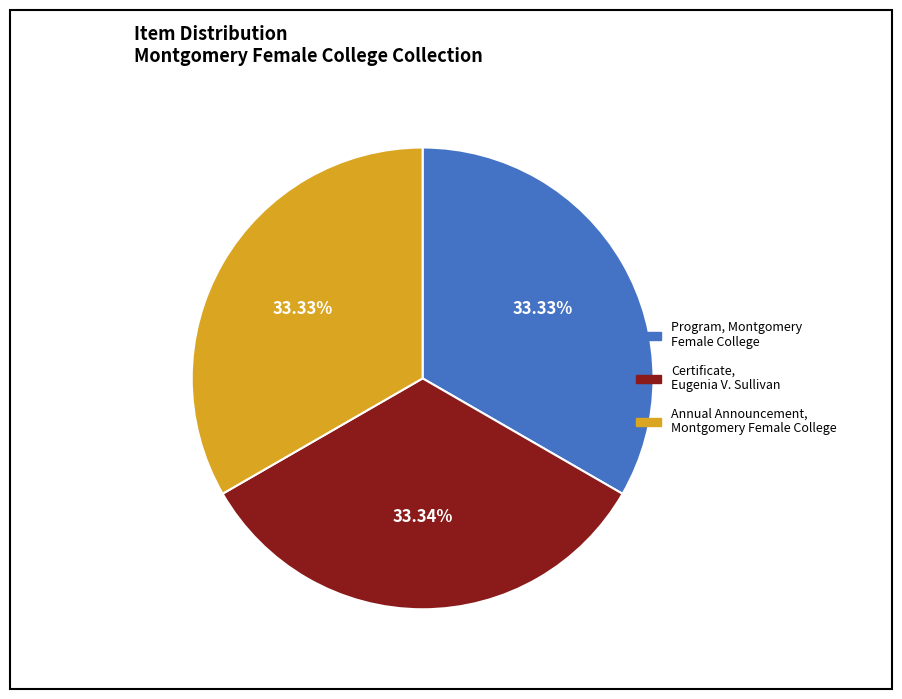

True or false: Certificate, Eugenia V. Sullivan accounts for 33% of the total.

True